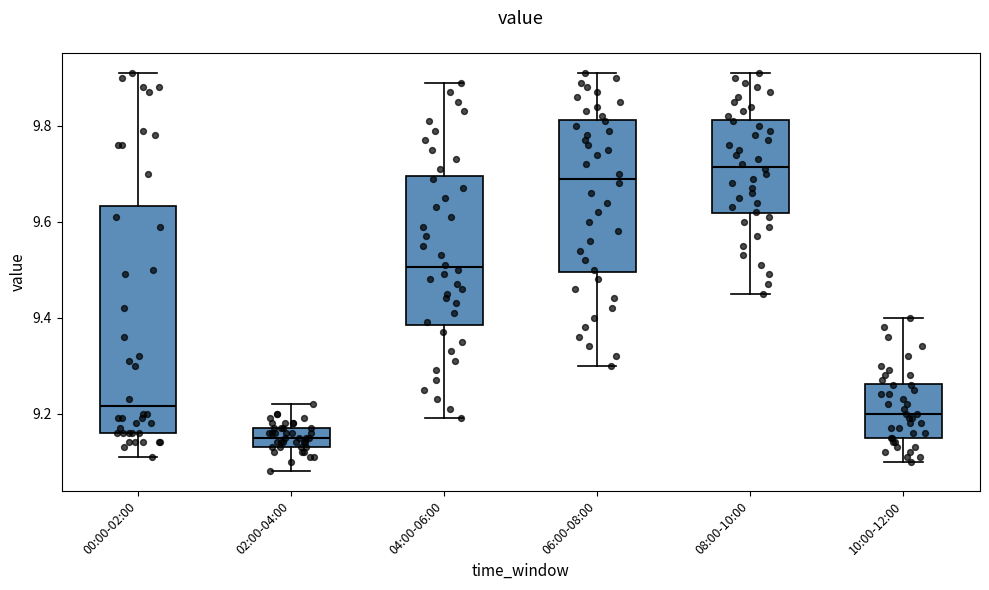

Which box's median line is the highest?

08:00-10:00